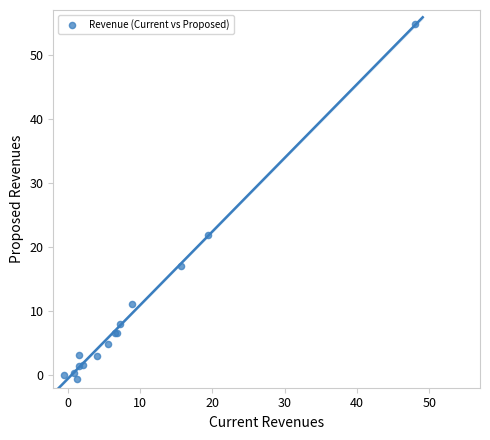

What Y value in the scatter plot is closest to 27?

21.9